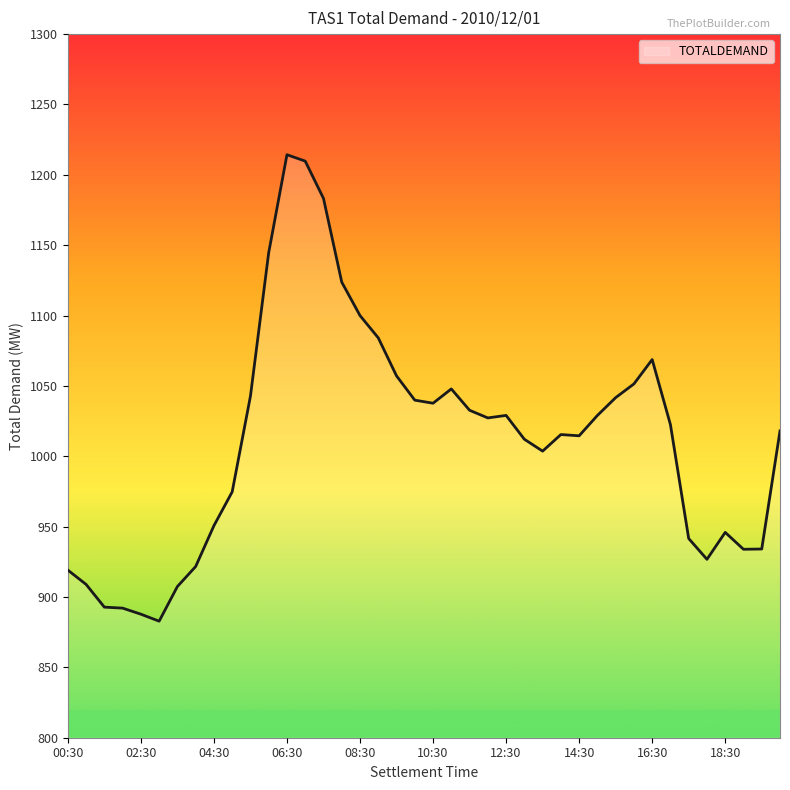

How many values are below 1022?

20